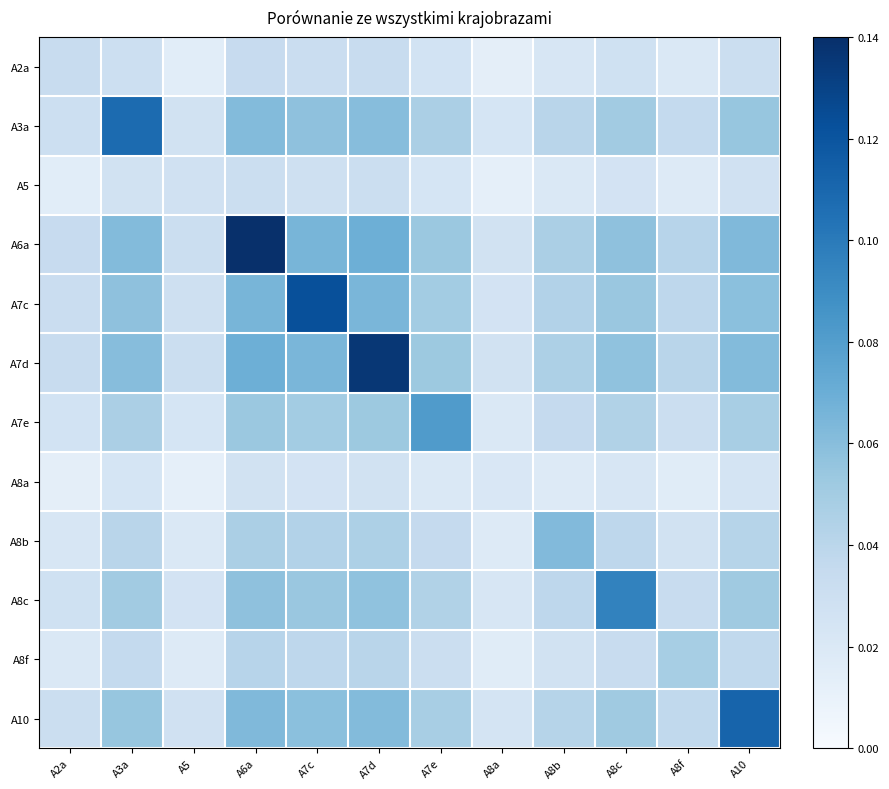

Reading left to right, extract all data points from this chart.

A2a: A2a=0.0	A3a=0.0	A5=0.0	A6a=0.0	A7c=0.0	A7d=0.0	A7e=0.0	A8a=0.0	A8b=0.0	A8c=0.0	A8f=0.0	A10=0.0
A3a: A2a=0.0	A3a=0.1	A5=0.0	A6a=0.1	A7c=0.1	A7d=0.1	A7e=0.0	A8a=0.0	A8b=0.0	A8c=0.1	A8f=0.0	A10=0.1
A5: A2a=0.0	A3a=0.0	A5=0.0	A6a=0.0	A7c=0.0	A7d=0.0	A7e=0.0	A8a=0.0	A8b=0.0	A8c=0.0	A8f=0.0	A10=0.0
A6a: A2a=0.0	A3a=0.1	A5=0.0	A6a=0.1	A7c=0.1	A7d=0.1	A7e=0.1	A8a=0.0	A8b=0.0	A8c=0.1	A8f=0.0	A10=0.1
A7c: A2a=0.0	A3a=0.1	A5=0.0	A6a=0.1	A7c=0.1	A7d=0.1	A7e=0.0	A8a=0.0	A8b=0.0	A8c=0.1	A8f=0.0	A10=0.1
A7d: A2a=0.0	A3a=0.1	A5=0.0	A6a=0.1	A7c=0.1	A7d=0.1	A7e=0.1	A8a=0.0	A8b=0.0	A8c=0.1	A8f=0.0	A10=0.1
A7e: A2a=0.0	A3a=0.0	A5=0.0	A6a=0.1	A7c=0.0	A7d=0.1	A7e=0.1	A8a=0.0	A8b=0.0	A8c=0.0	A8f=0.0	A10=0.0
A8a: A2a=0.0	A3a=0.0	A5=0.0	A6a=0.0	A7c=0.0	A7d=0.0	A7e=0.0	A8a=0.0	A8b=0.0	A8c=0.0	A8f=0.0	A10=0.0
A8b: A2a=0.0	A3a=0.0	A5=0.0	A6a=0.0	A7c=0.0	A7d=0.0	A7e=0.0	A8a=0.0	A8b=0.1	A8c=0.0	A8f=0.0	A10=0.0
A8c: A2a=0.0	A3a=0.1	A5=0.0	A6a=0.1	A7c=0.1	A7d=0.1	A7e=0.0	A8a=0.0	A8b=0.0	A8c=0.1	A8f=0.0	A10=0.1
A8f: A2a=0.0	A3a=0.0	A5=0.0	A6a=0.0	A7c=0.0	A7d=0.0	A7e=0.0	A8a=0.0	A8b=0.0	A8c=0.0	A8f=0.0	A10=0.0
A10: A2a=0.0	A3a=0.1	A5=0.0	A6a=0.1	A7c=0.1	A7d=0.1	A7e=0.0	A8a=0.0	A8b=0.0	A8c=0.1	A8f=0.0	A10=0.1